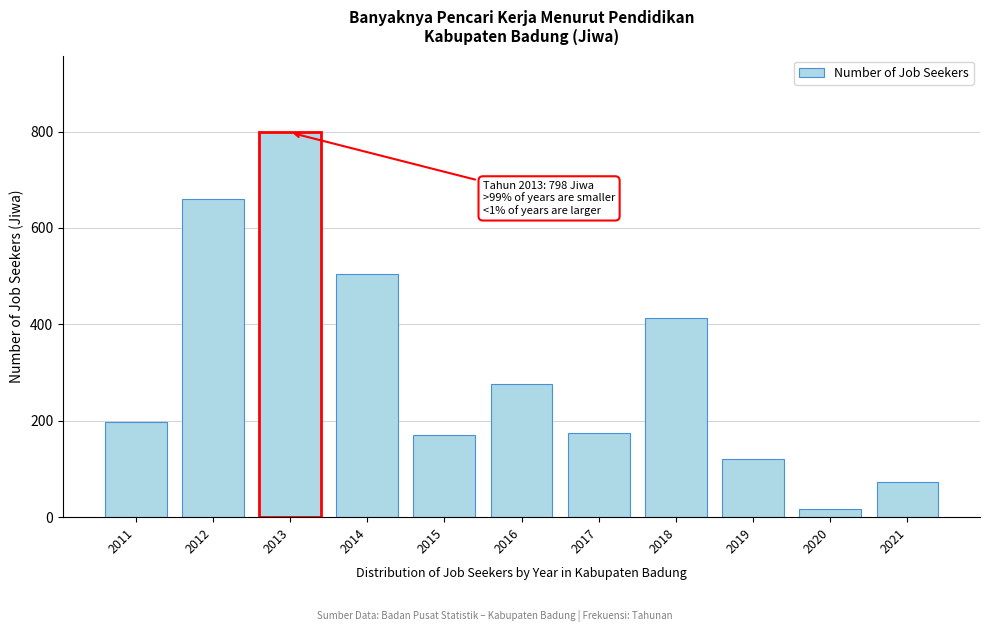

Reading left to right, what are all the values shown in this chart?

2011=197	2012=660	2013=798	2014=505	2015=171	2016=276	2017=175	2018=414	2019=121	2020=16	2021=72